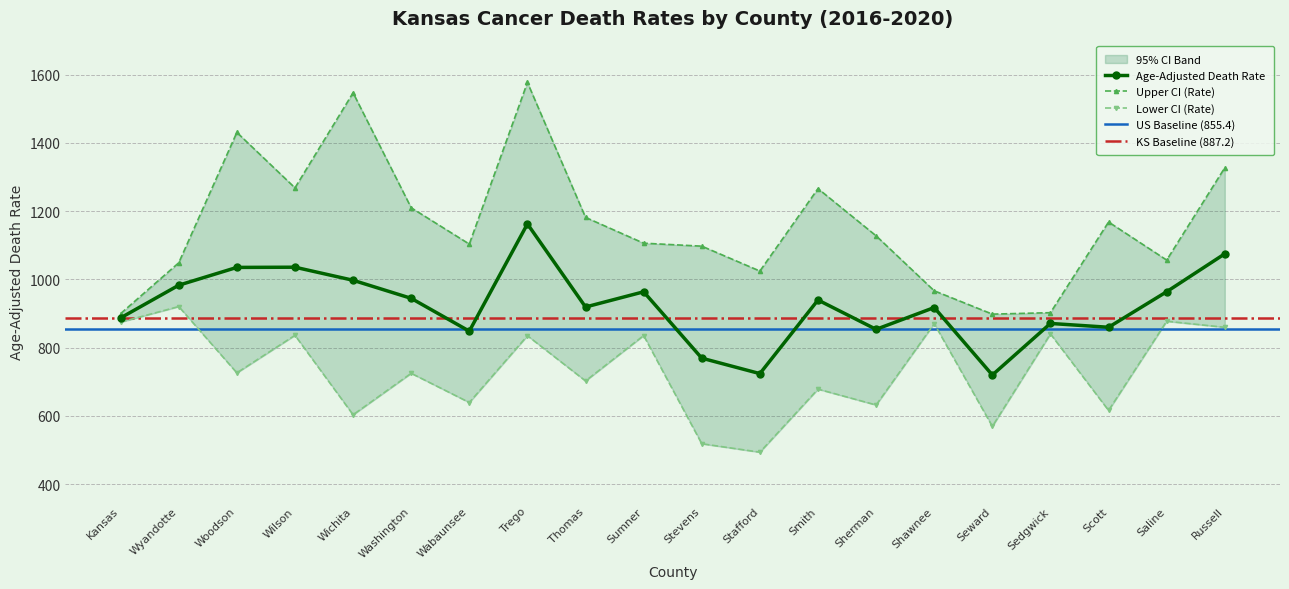

At which category is the sum across all series the highest?

Trego